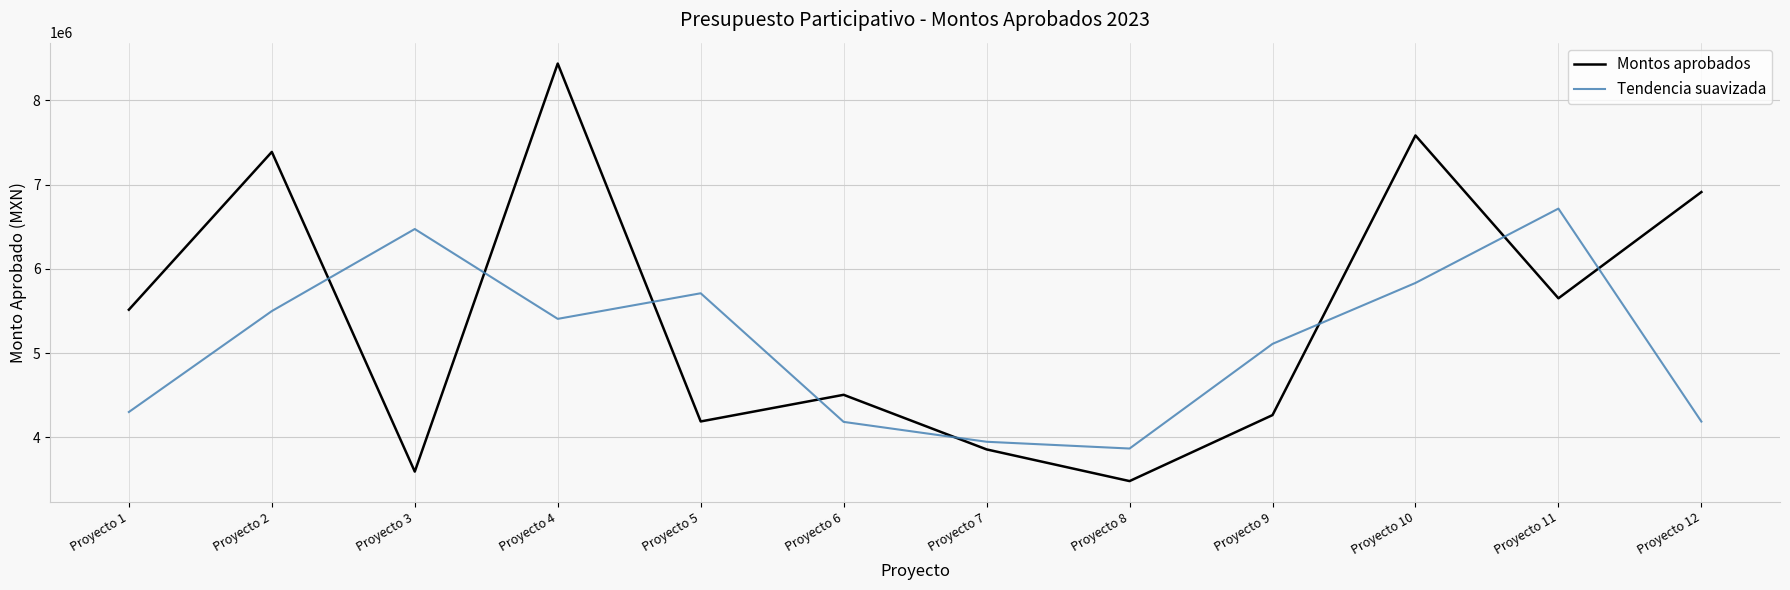

The Tendencia suavizada series shows 5407239.7 at Proyecto 4. True or false?

True